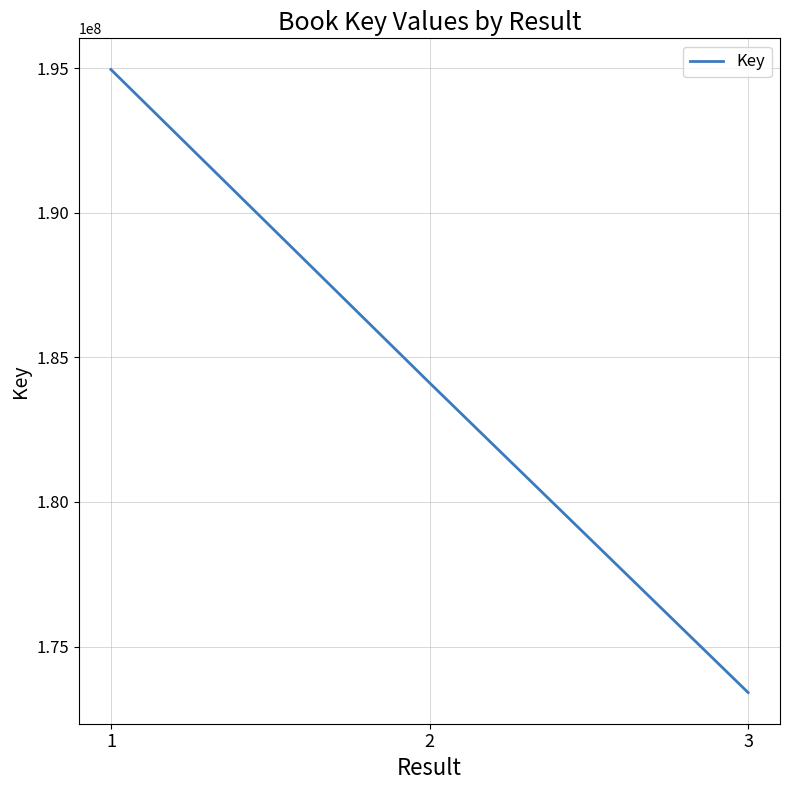

List the labels in order of value, smallest first.

3, 2, 1